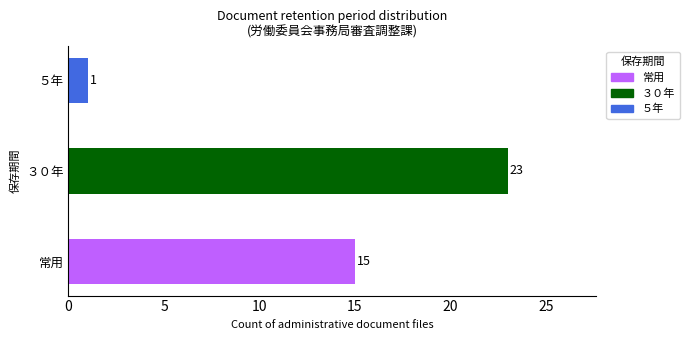

What is the approximate value at 常用, to the nearest 10?

20